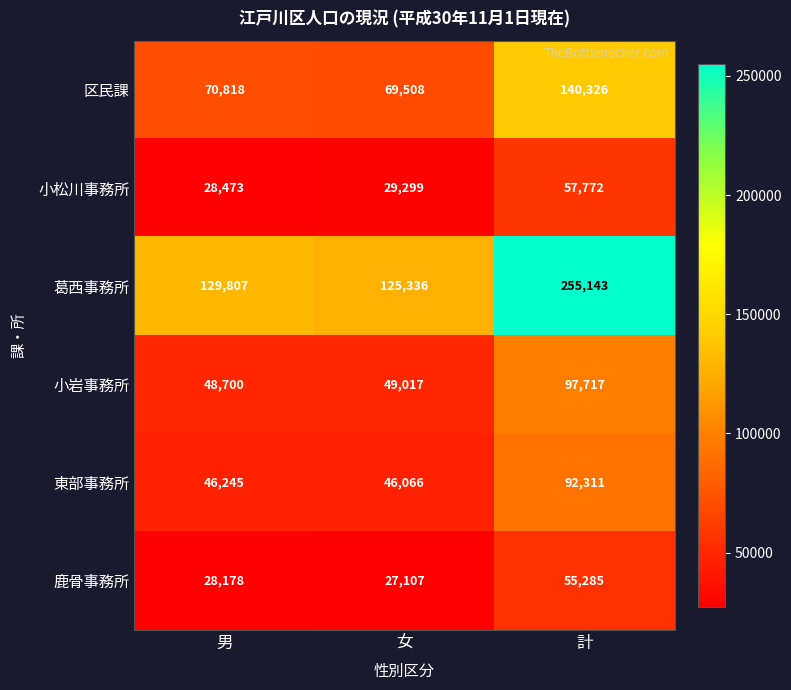

At which label does 小松川事務所 reach its peak?

計